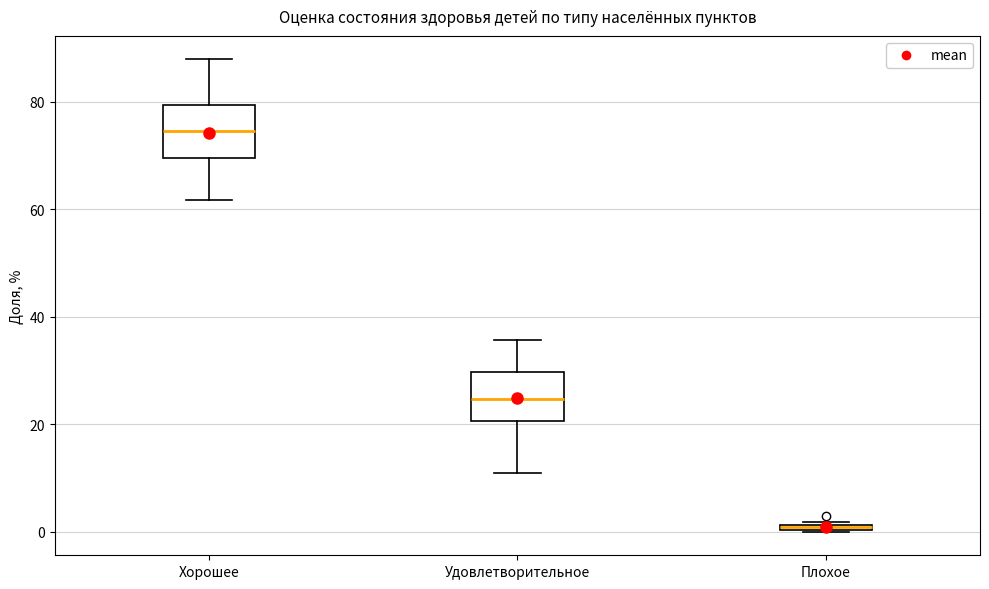

Where does the lower whisker of the box for Удовлетворительное end on the y-axis? The values are not printed on the chart, so give them approximately, as read against the axis.

10